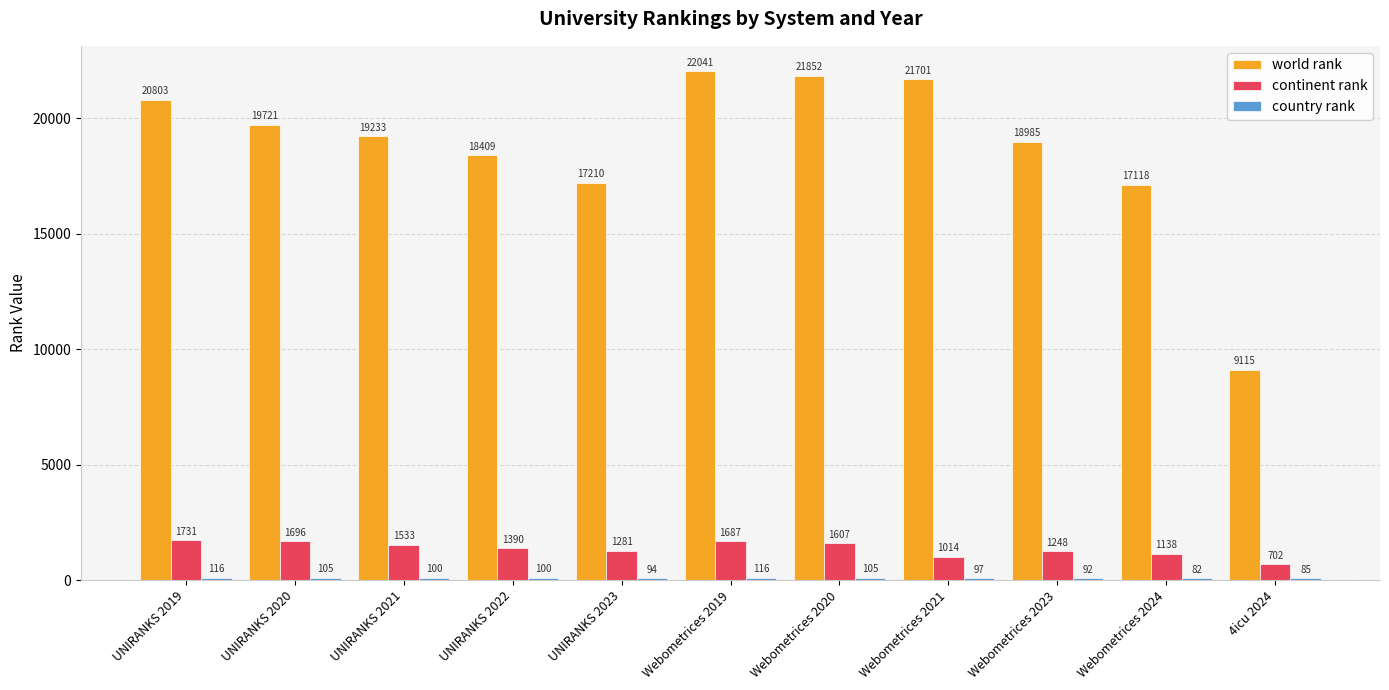

Which series has the largest total across all categories?

world rank